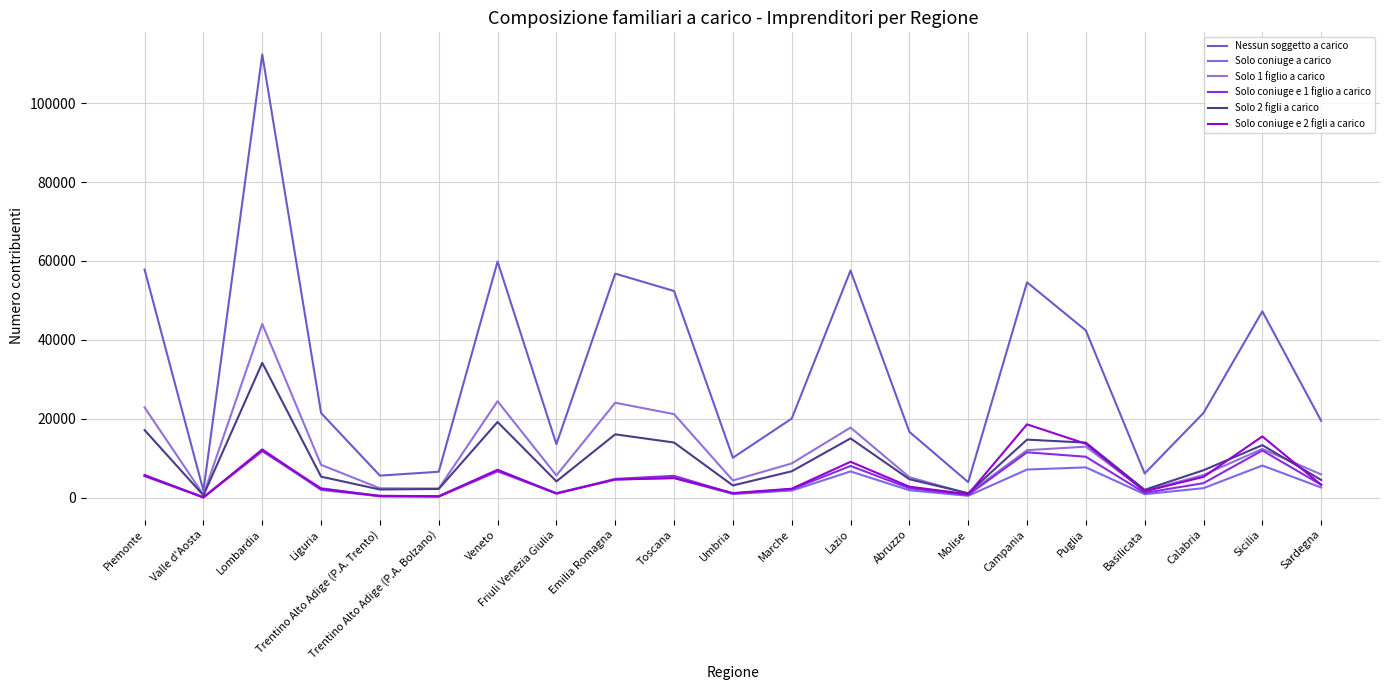

What is the difference between the Solo coniuge a carico values at Sicilia and Trentino Alto Adige (P.A. Trento)?

7782